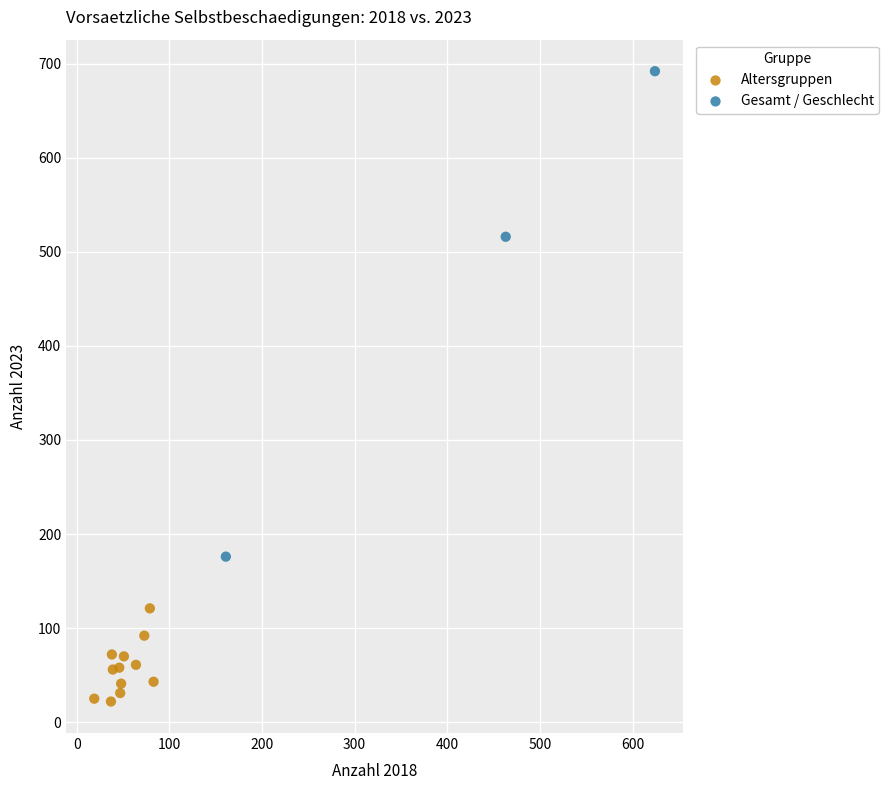

Which series contains the lowest Y value?

Altersgruppen